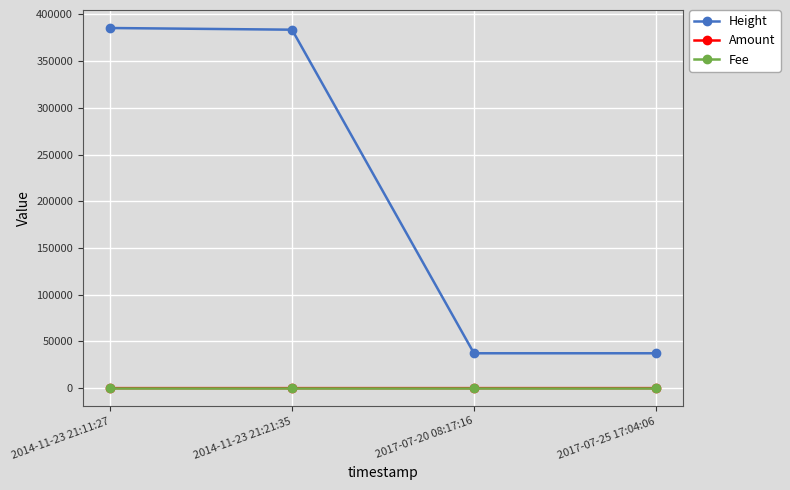

What is the spread (max minus min) of values at 2014-11-23 21:21:35?

383731